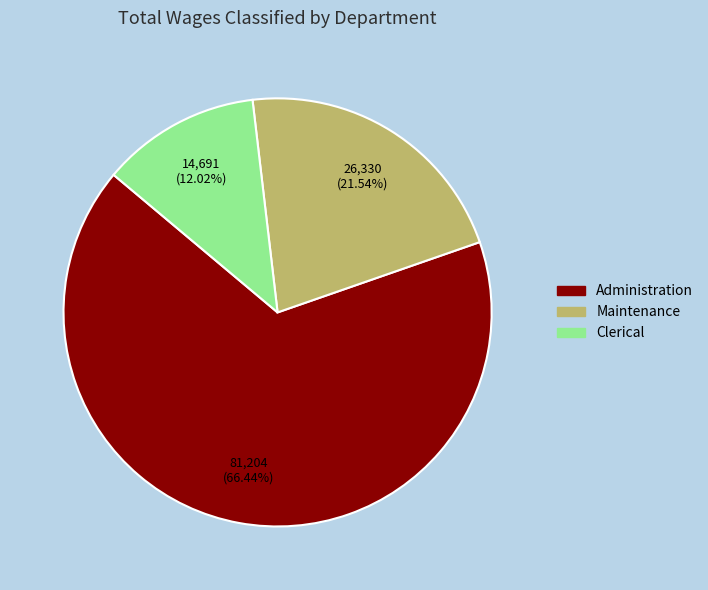

Combined, do Administration and Clerical account for over 50%?

Yes